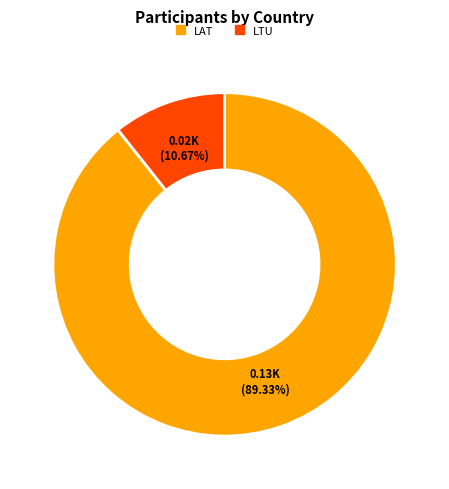

Is it true that LTU is 18% of the pie?

False